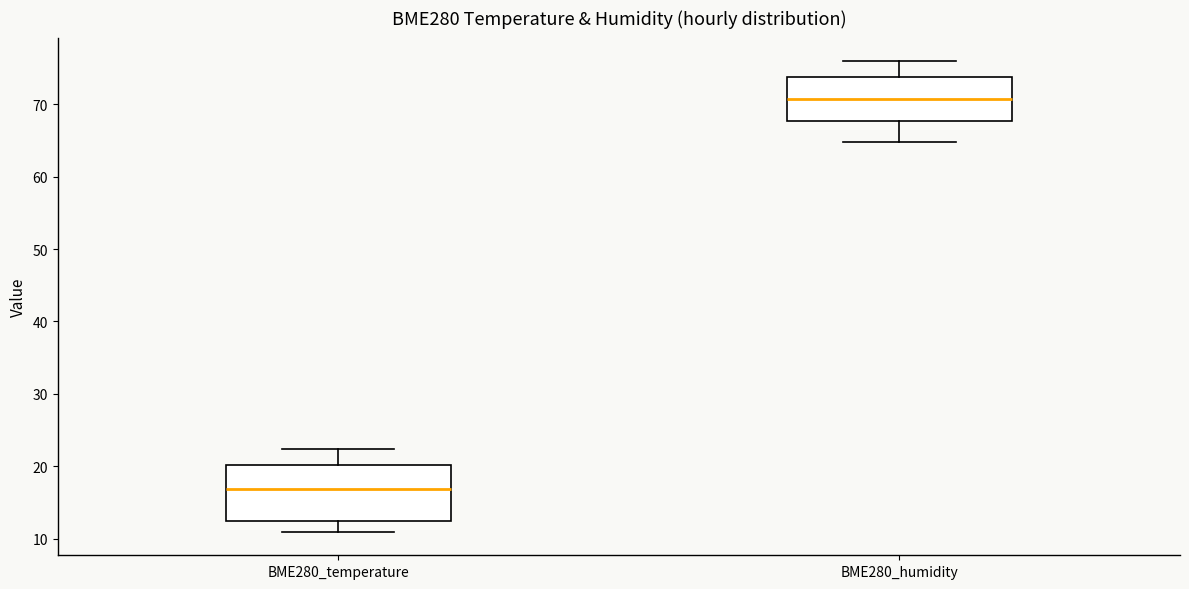

Which box has the highest median line?

BME280_humidity